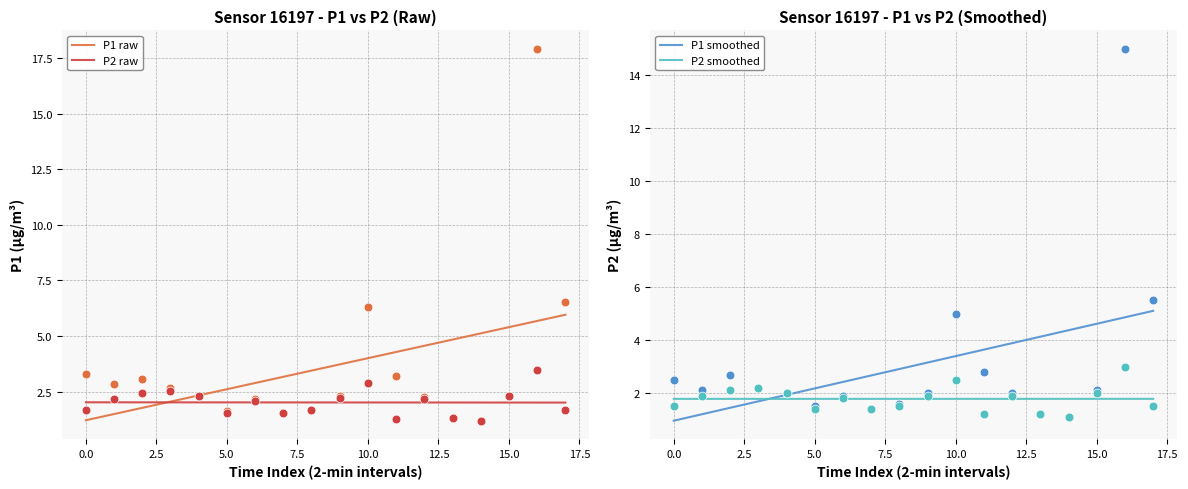

Which series contains the highest Y value?

P1 raw